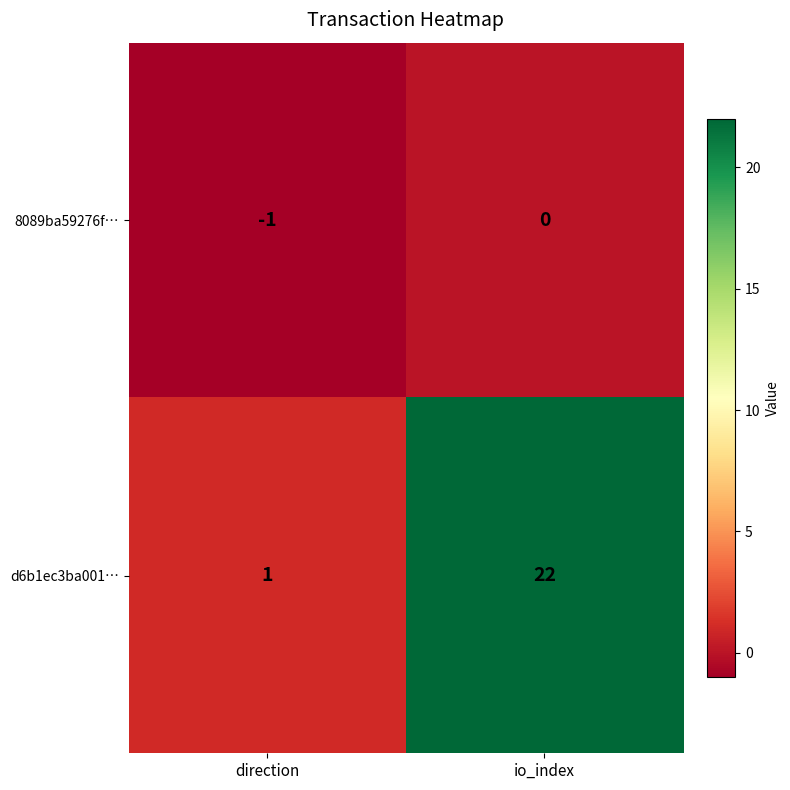

Rank the series by their maximum value, from lowest to highest.

8089ba59276f…, d6b1ec3ba001…